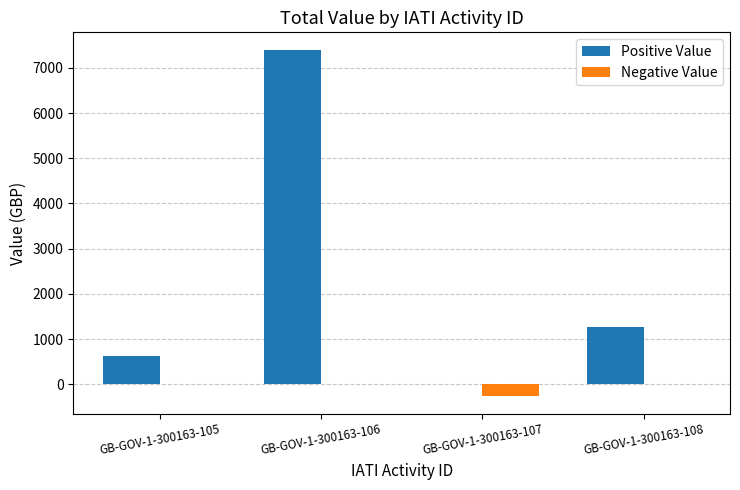

Are the bars grouped side by side (vs. stacked)?

Yes